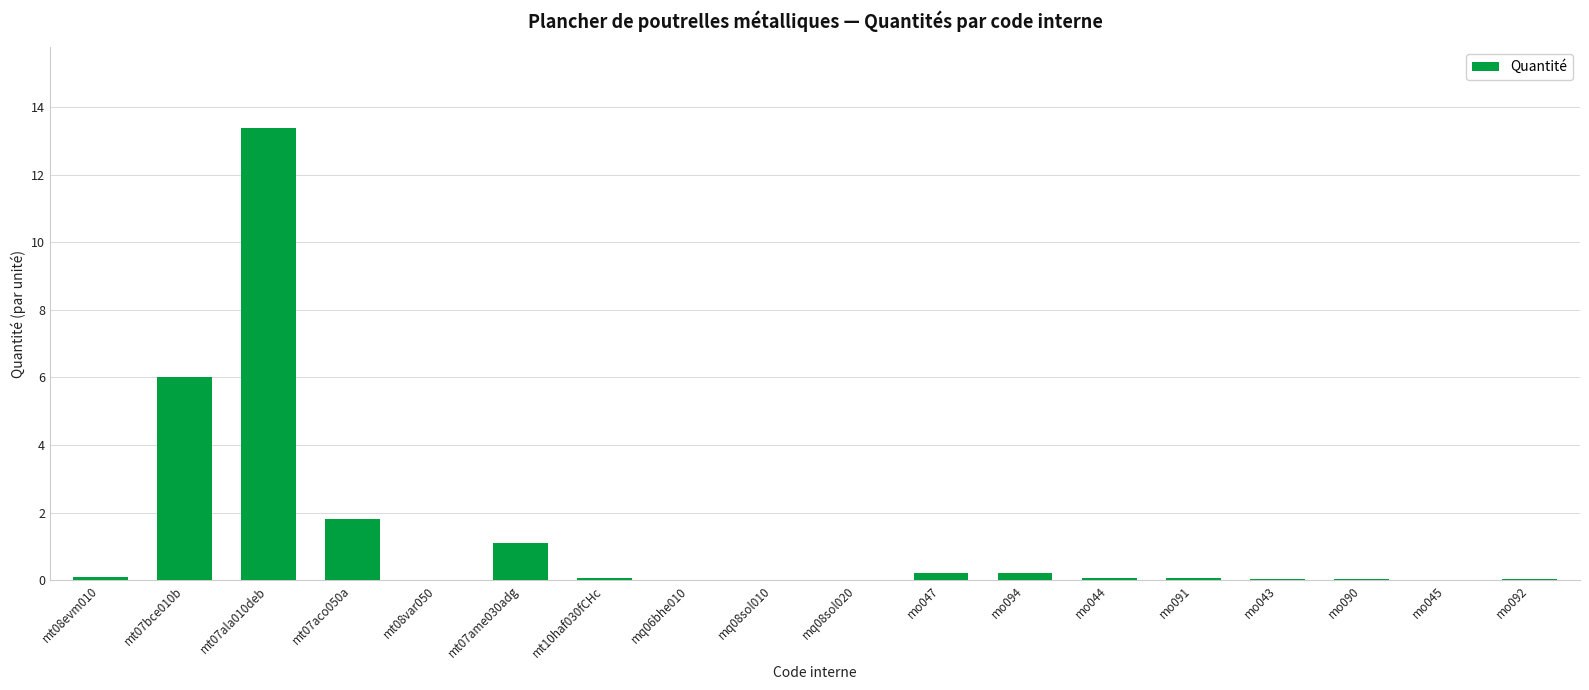

The value at mq08sol020 is 0.0. True or false?

True